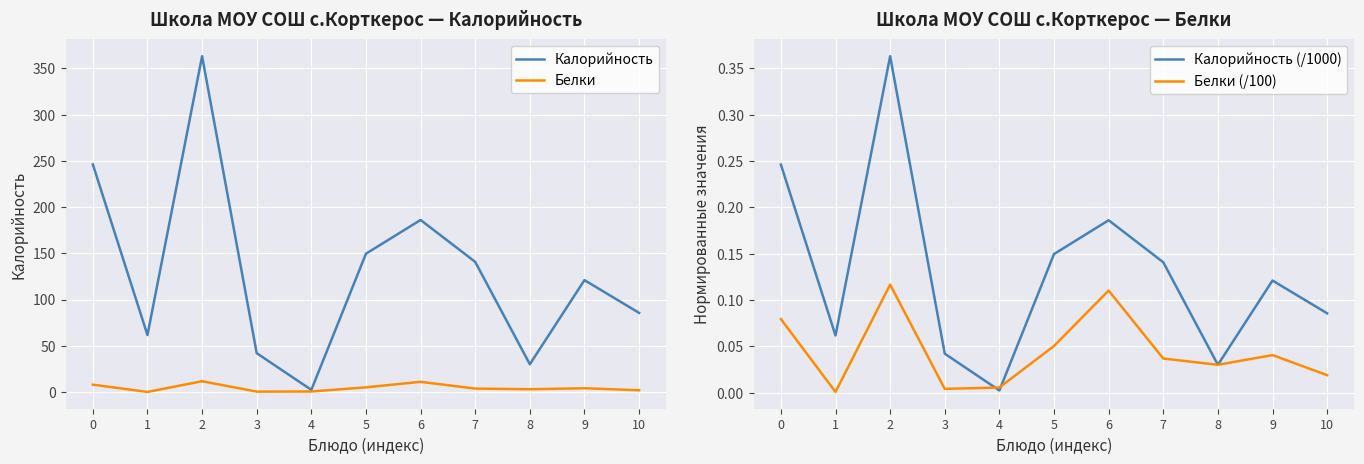

Between 0 and 3, which series saw the biggest shift?

Калорийность